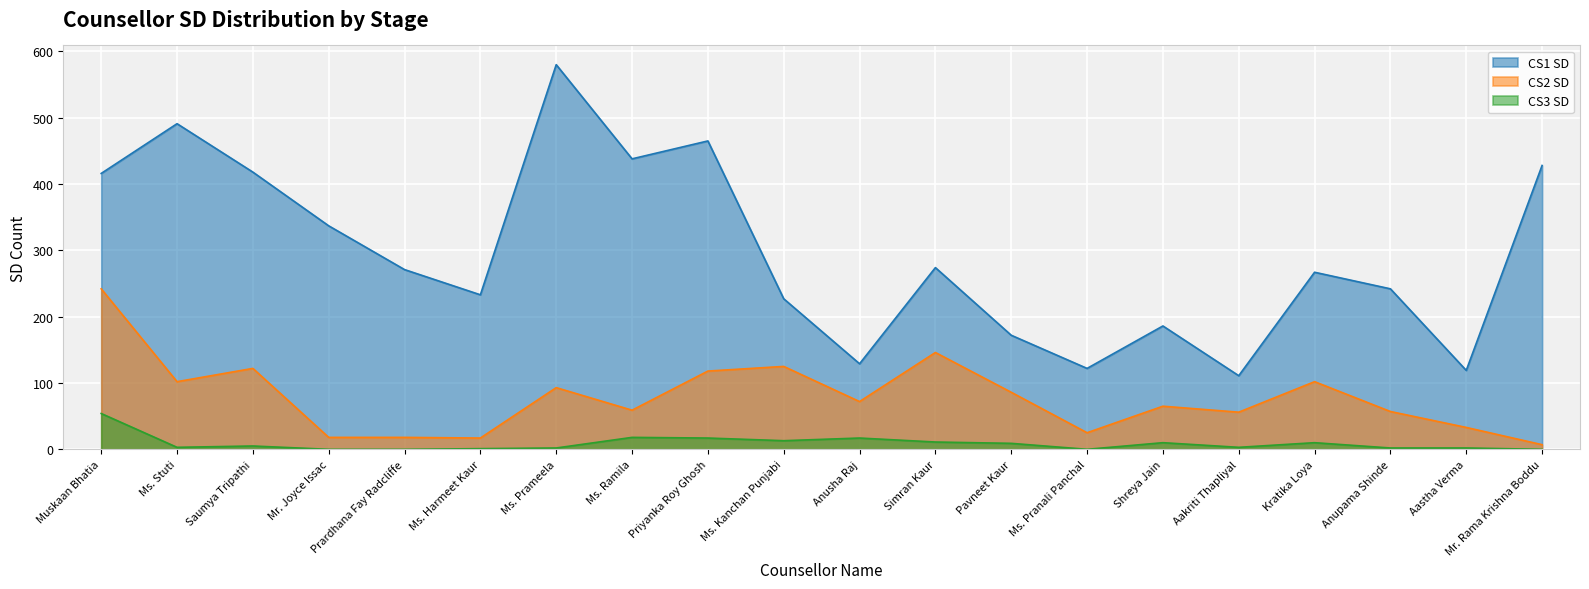

How many lines are shown in the chart?

3